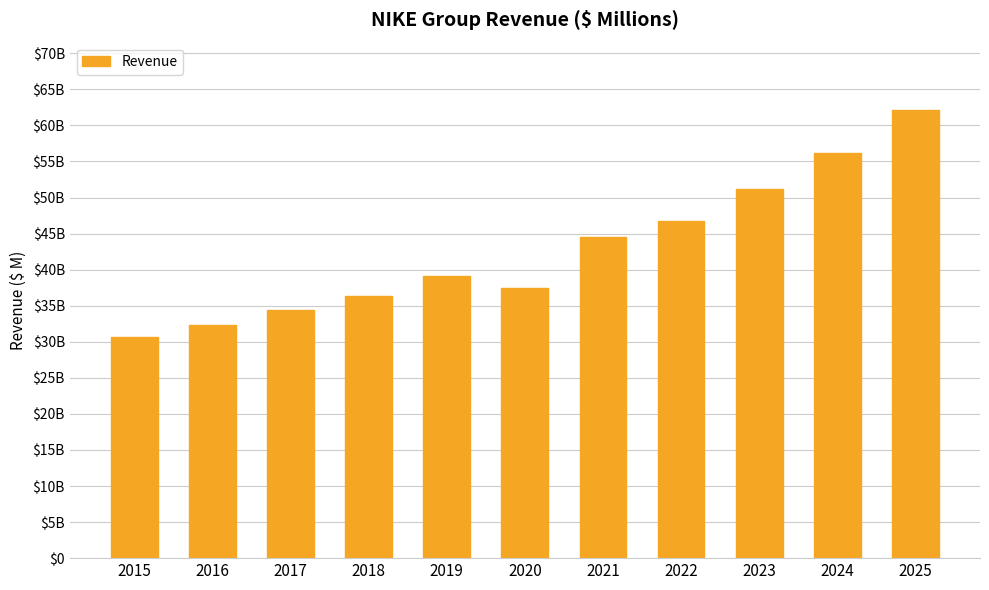

What is the value of the 8th bar from the left?

46710.0